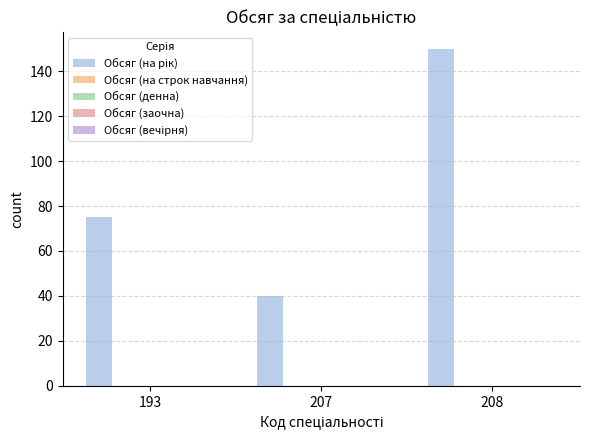

Are the bars horizontal?

No